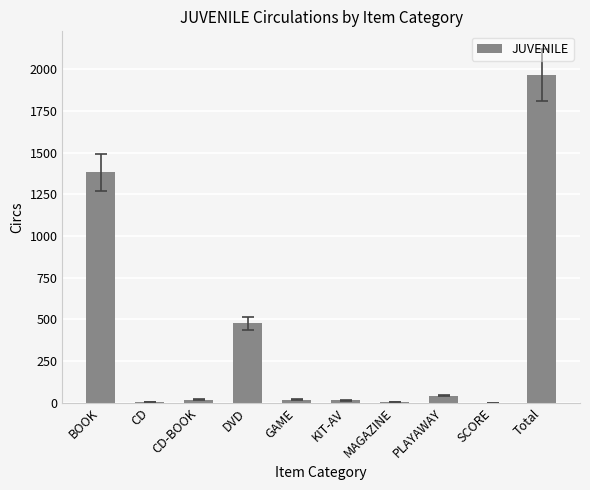

What is the maximum value shown in the chart?

1964